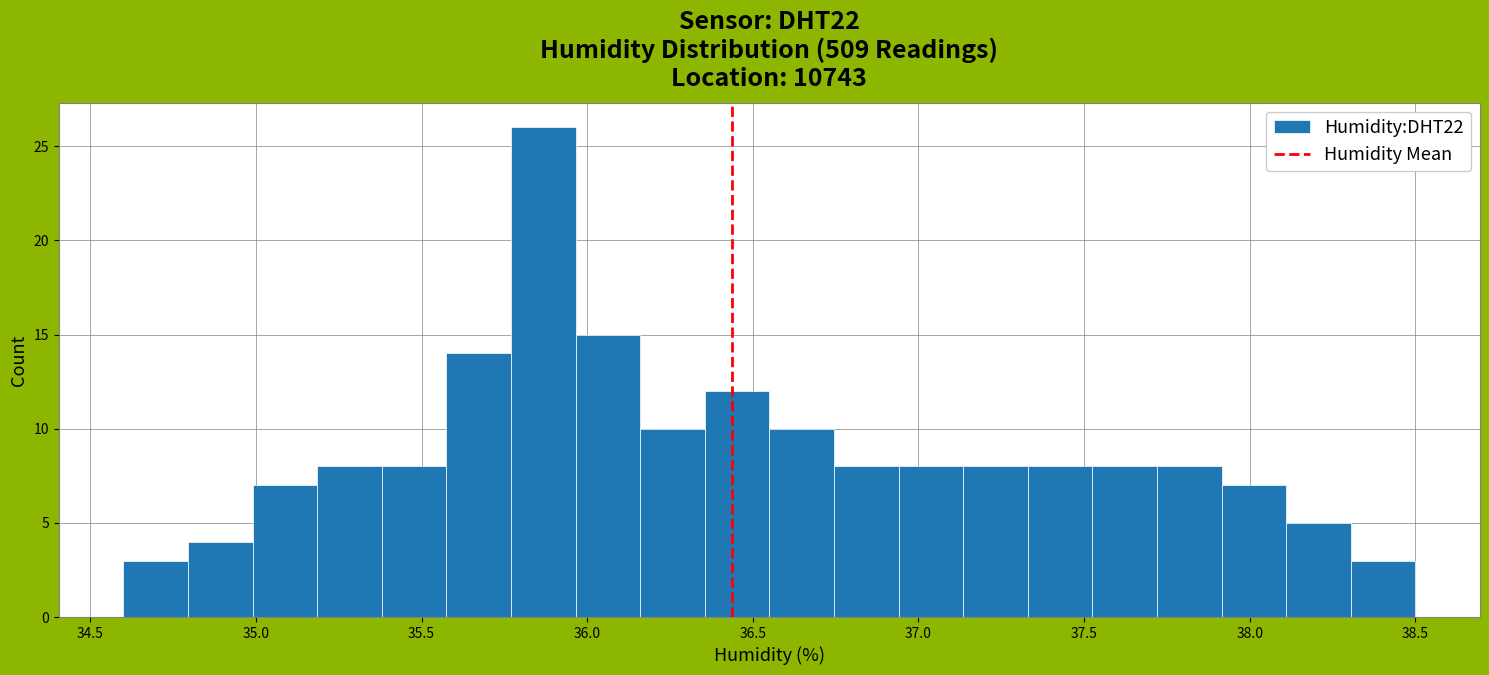

Around what value on the x-axis is the tallest bar? Give the approximate position of its centre, as read against the axis.

35.85